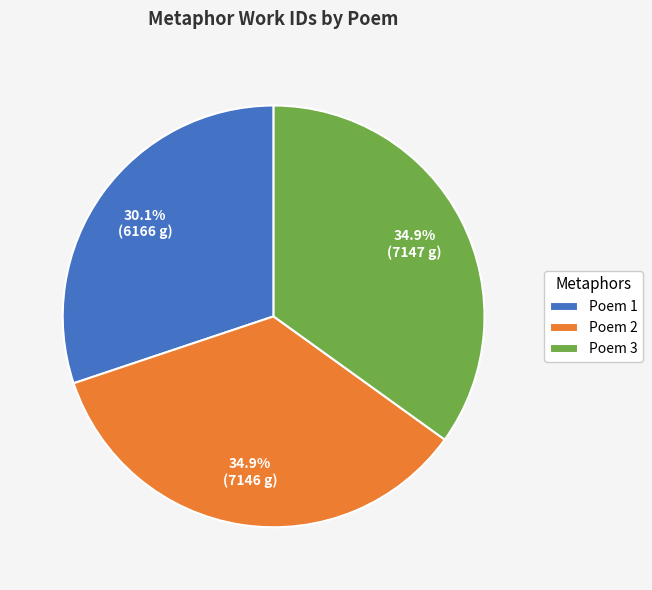

Combined, do Poem 1 and Poem 2 account for over 50%?

Yes